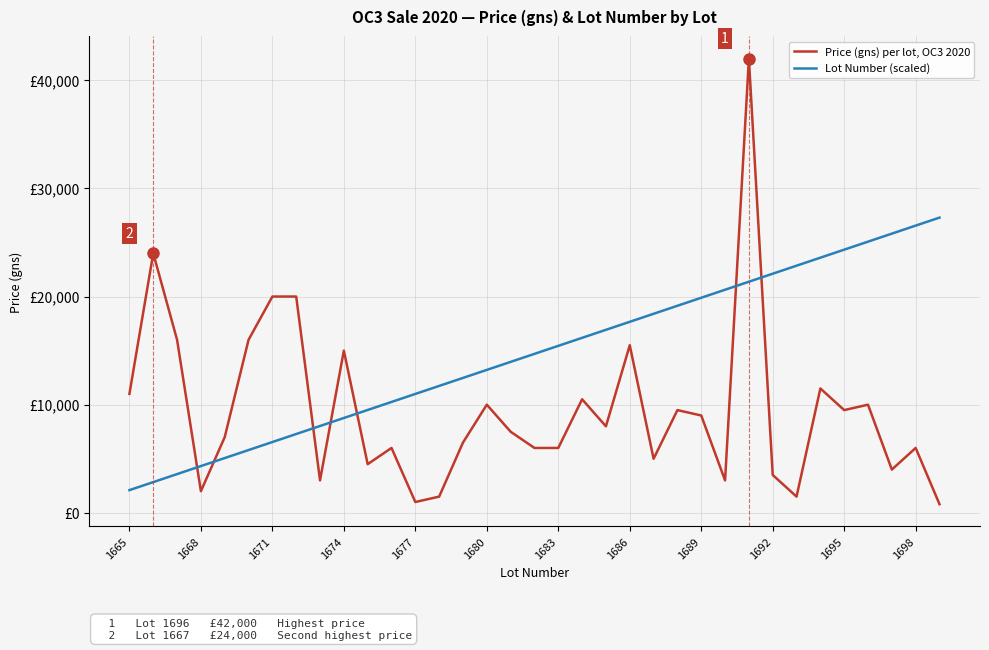

What are all the series names shown in the legend?

Price (gns) per lot, OC3 2020, Lot Number (scaled)